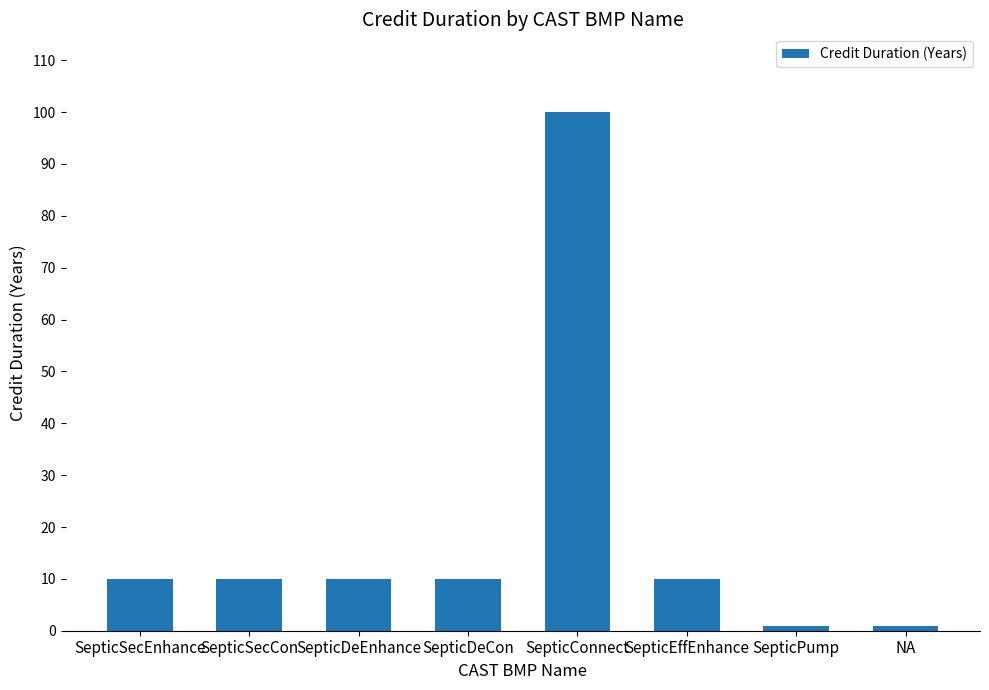

At which category does the chart reach its peak across all series?

SepticConnect